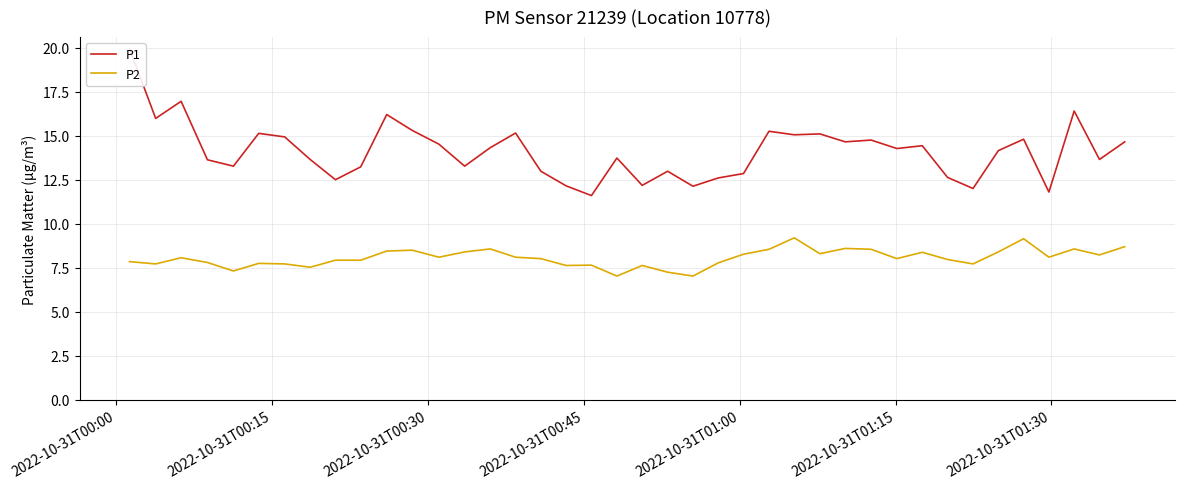

What is the difference between the maximum and second lowest values in the P2 series?

2.2